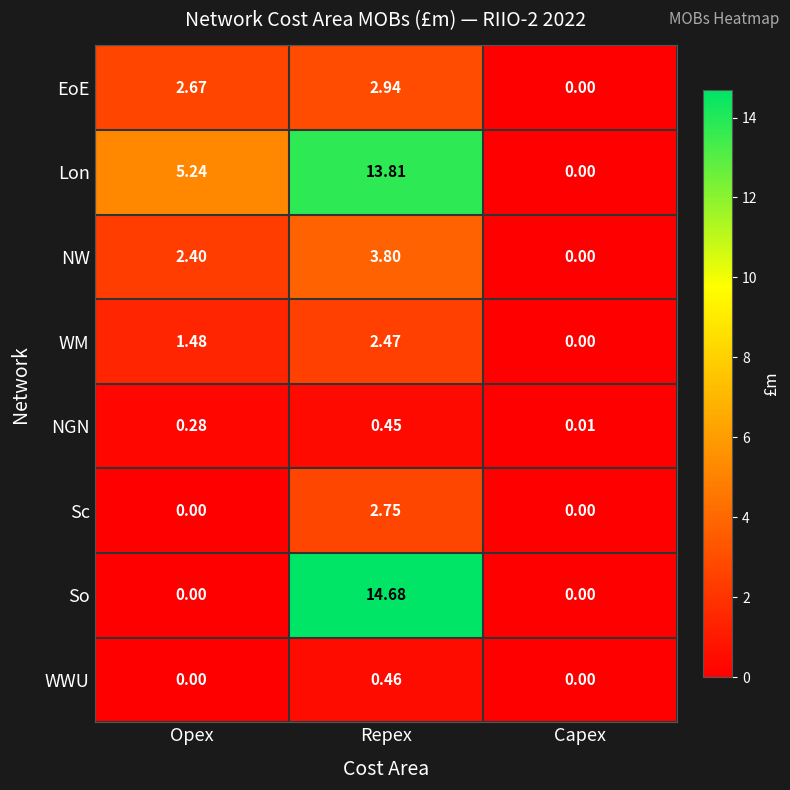

Which category has the highest value across all series?

Repex